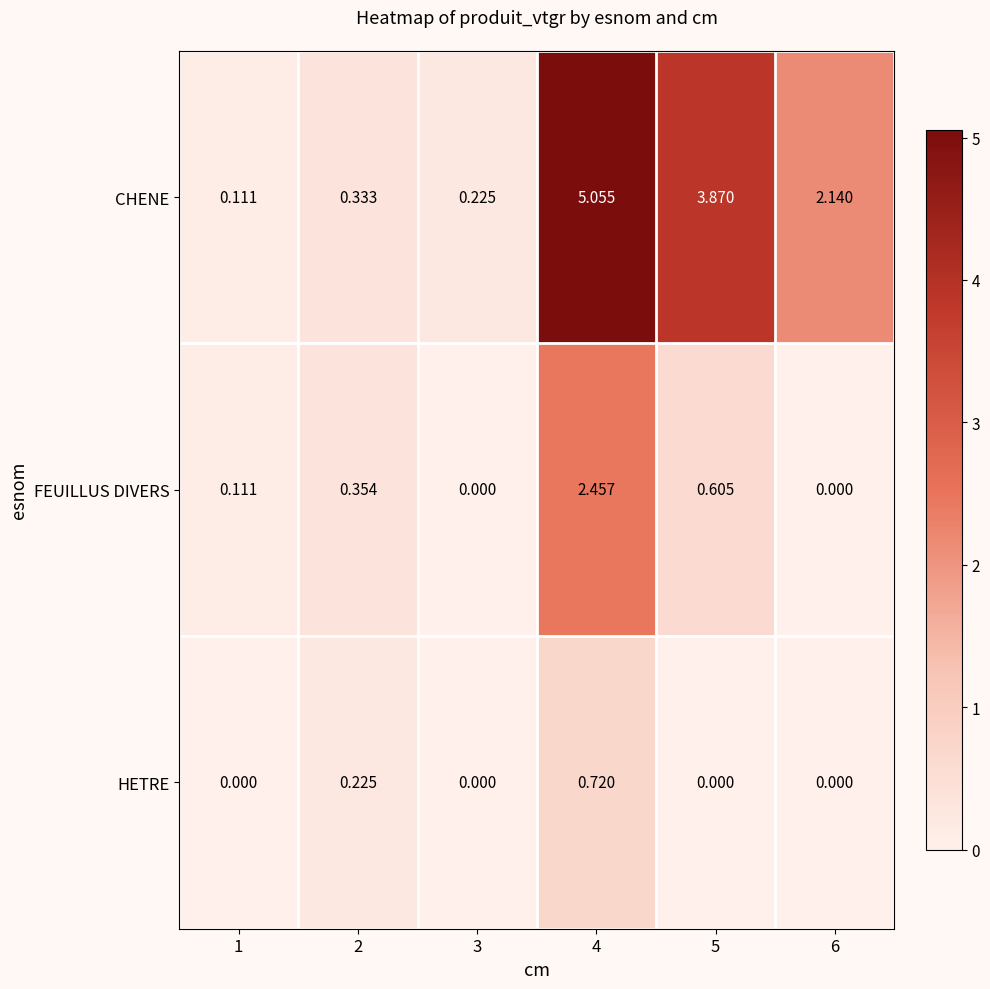

List the series in order of their peak value, lowest first.

HETRE, FEUILLUS DIVERS, CHENE